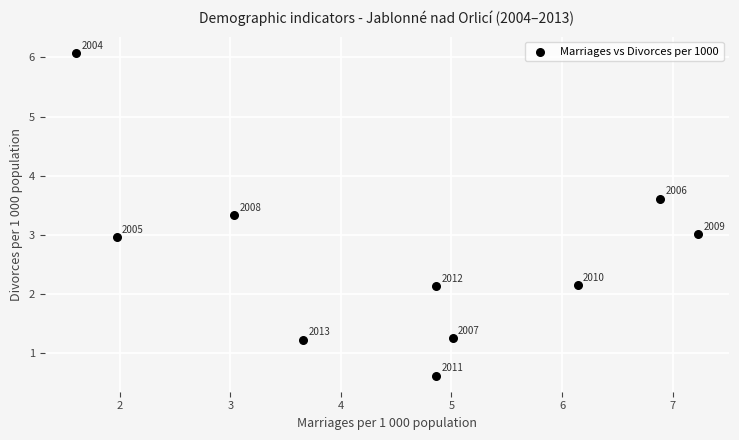

What Y value in the scatter plot is closest to 3?

3.0